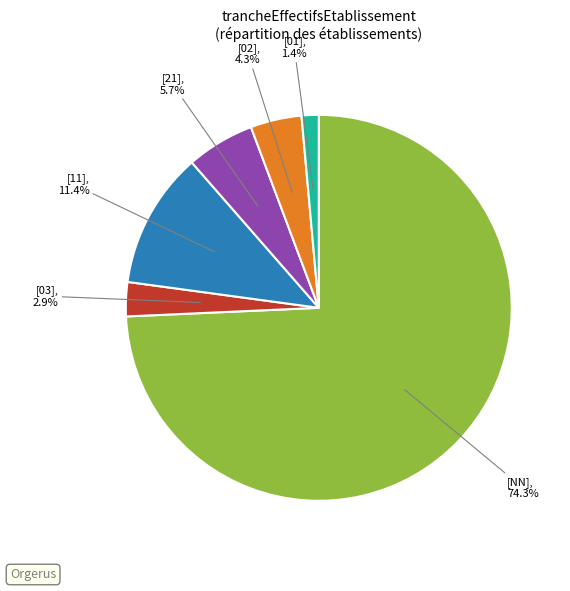

Does any single category account for the majority?

Yes